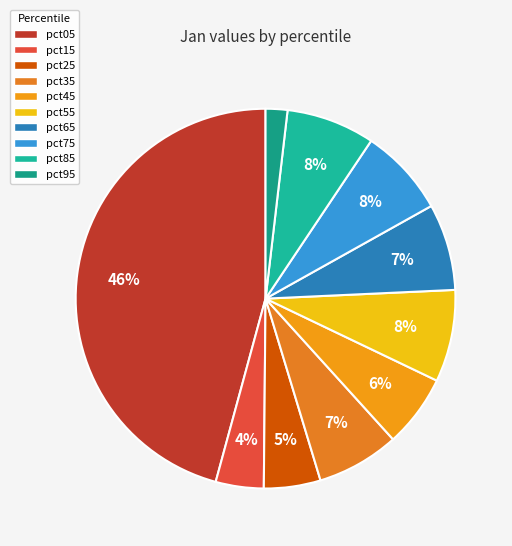

Do pct65 and pct45 together represent more than half of the pie?

No